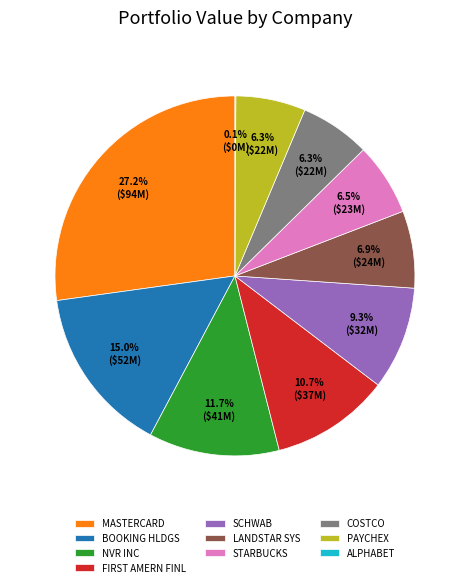

To the nearest percent, what is the difference between the largest and smallest slice percentages?

27%